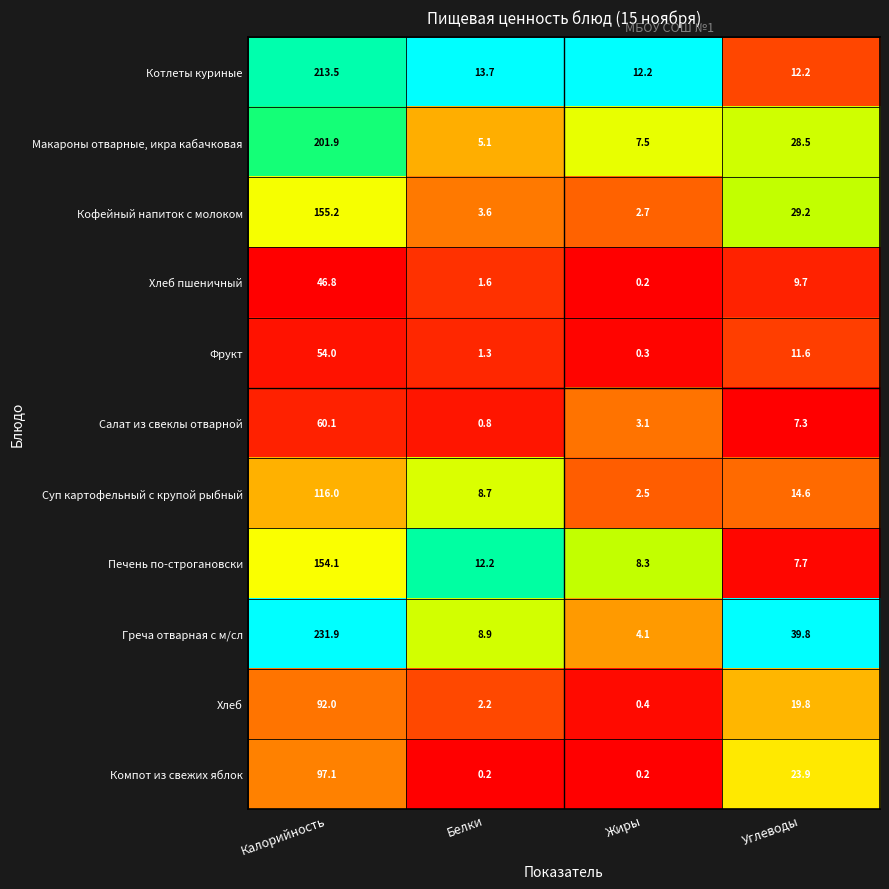

Which series has the largest total across all categories?

Греча отварная с м/сл